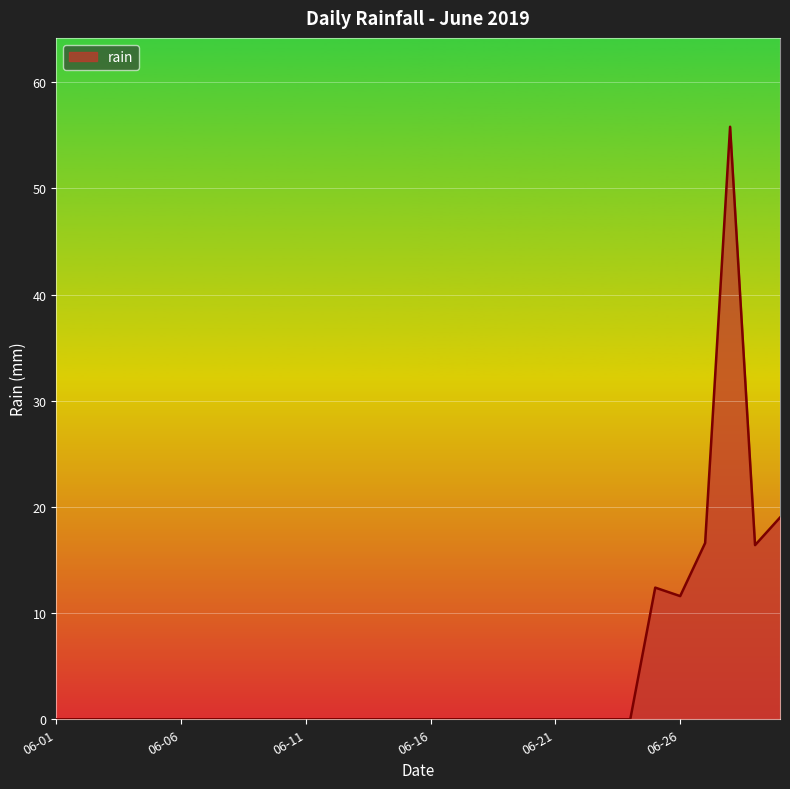

True or false: there are more than 0 points higher than both neighbors.

True